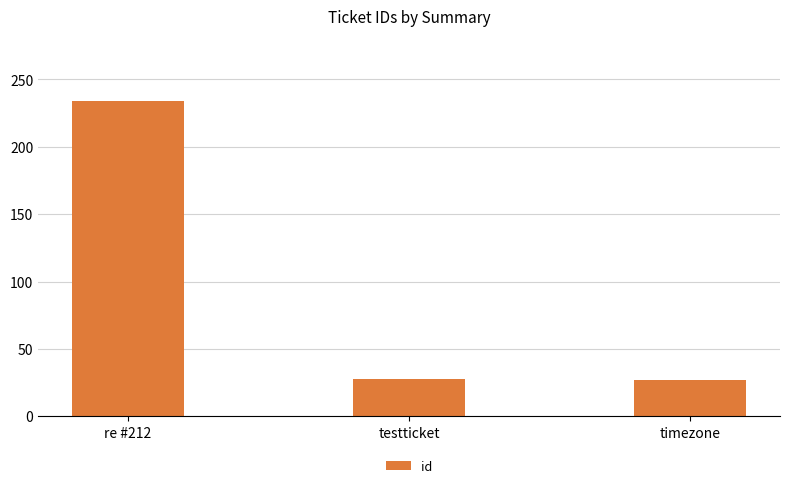

What is the label of the 3rd bar from the right?

re #212